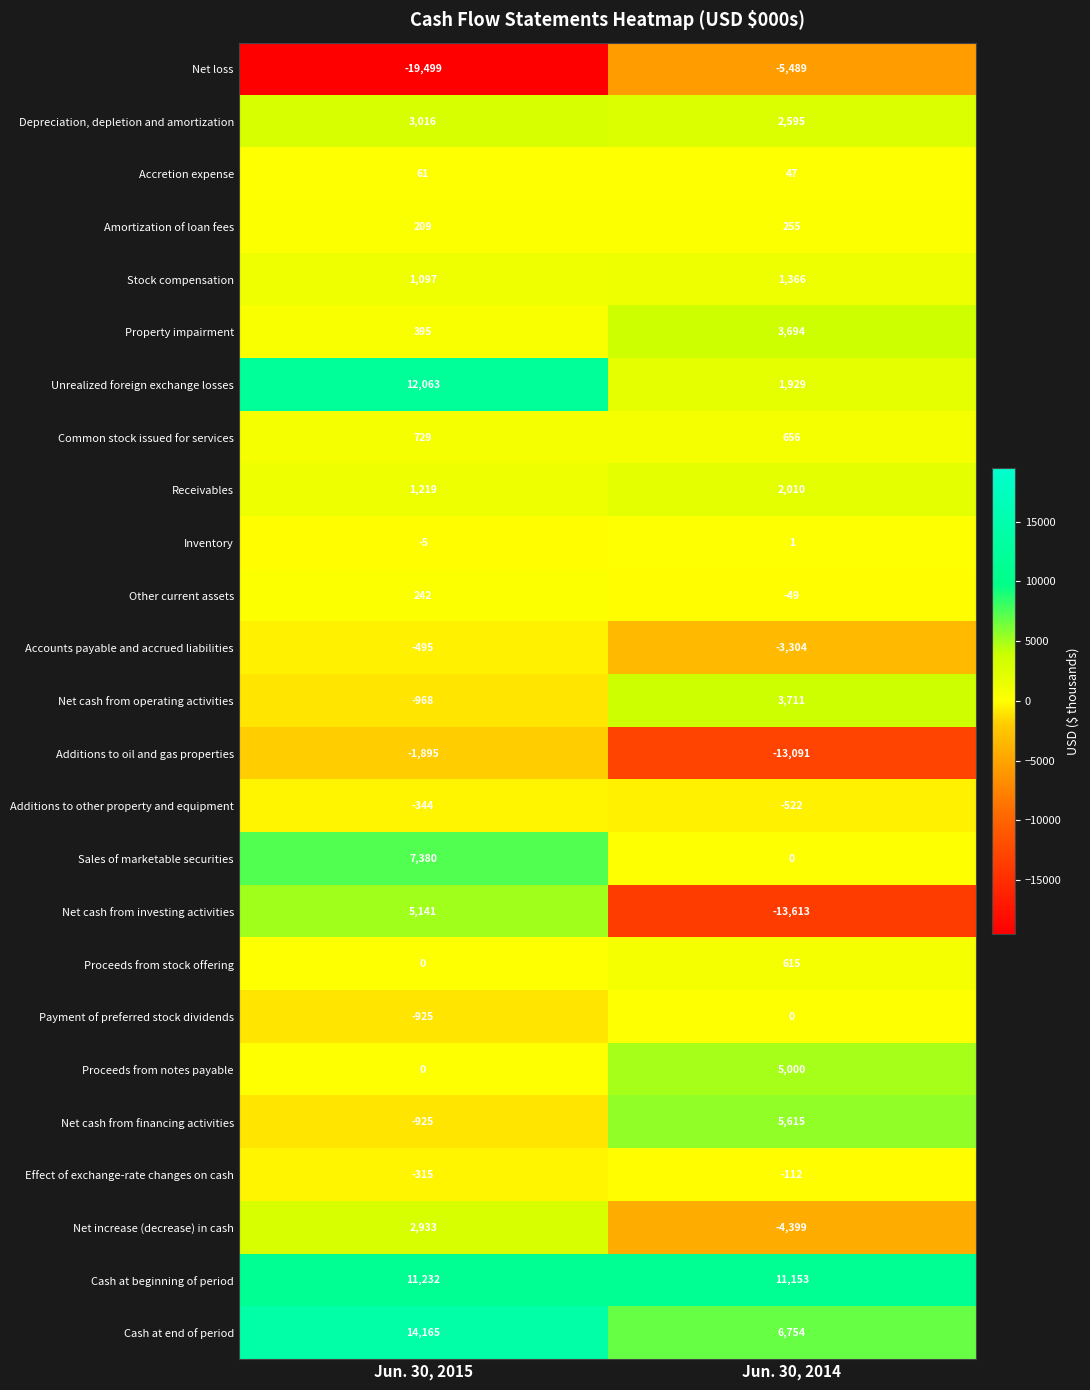

Is the value of Net increase (decrease) in cash at Jun. 30, 2015 greater than the value of Stock compensation at Jun. 30, 2014?

Yes